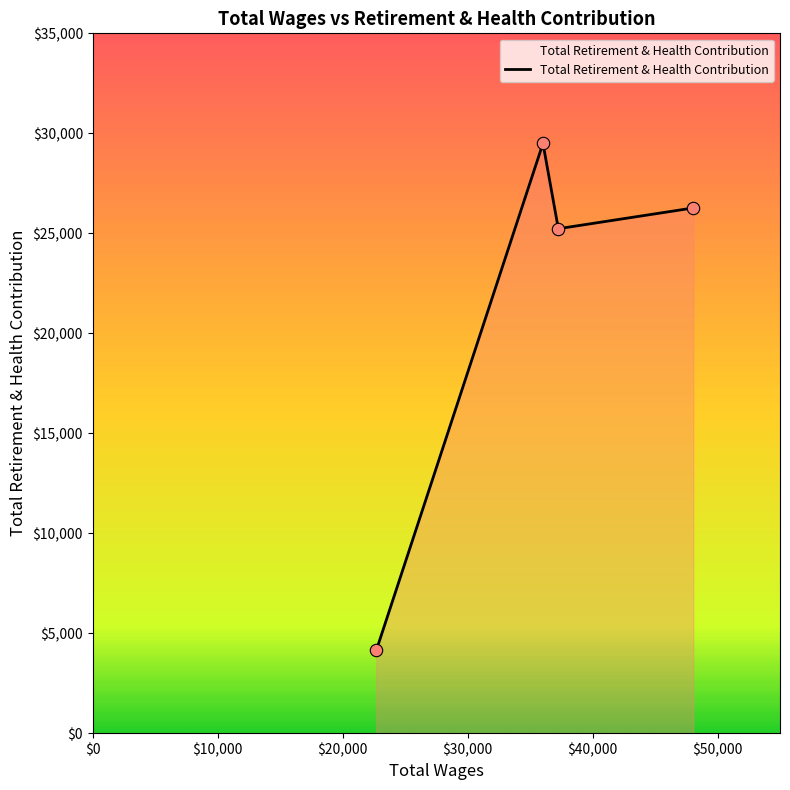

What is the difference between the second highest and minimum values?

22121